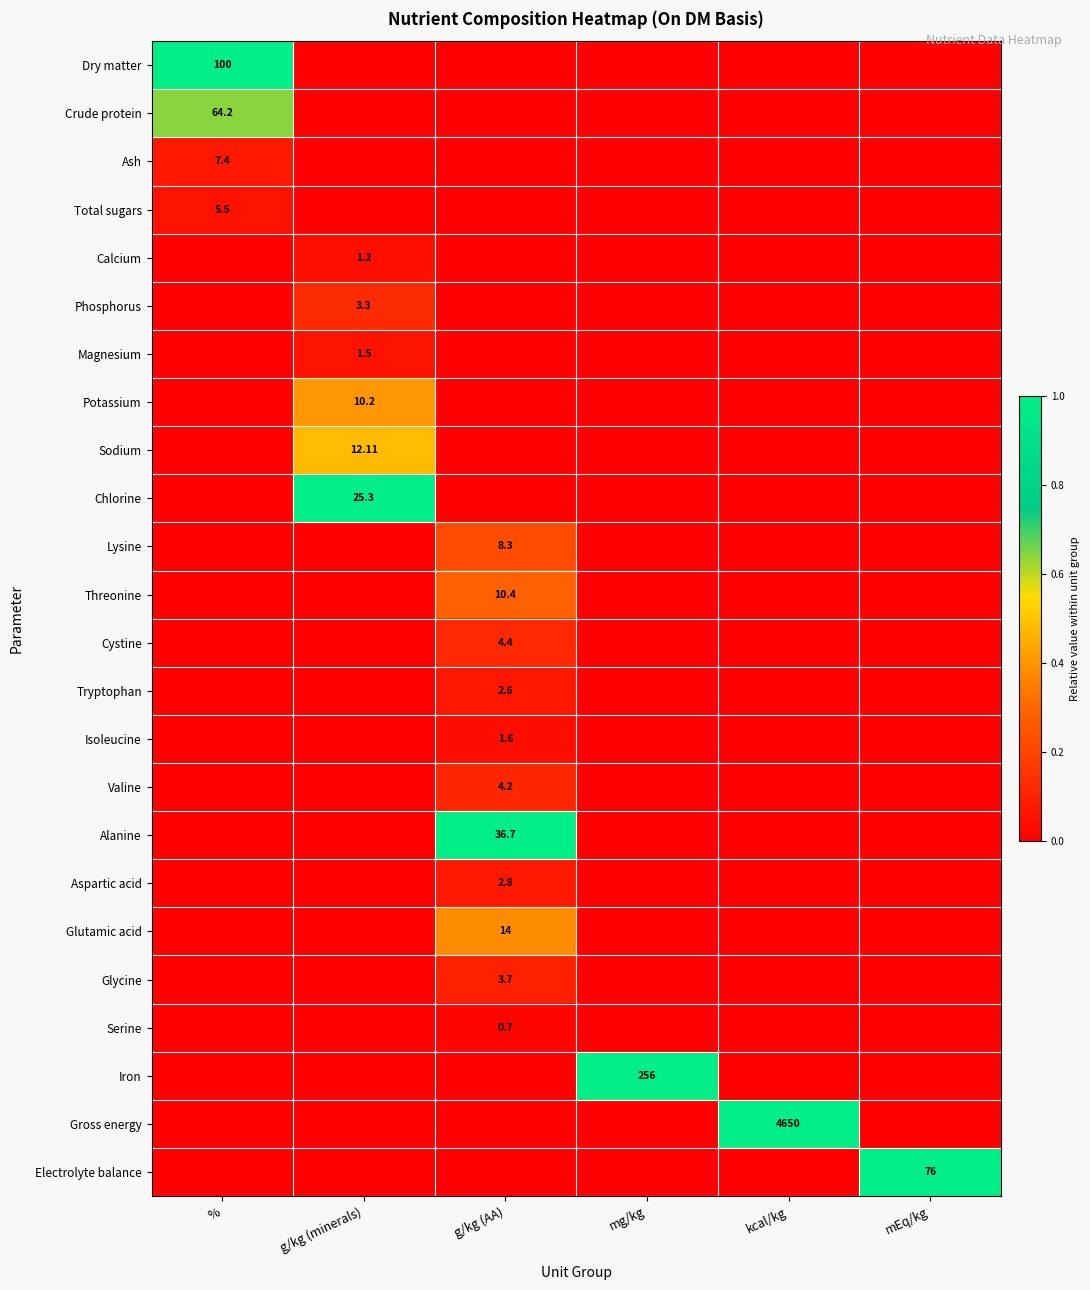

Which category has the highest value in the Glycine series?

g/kg (AA)